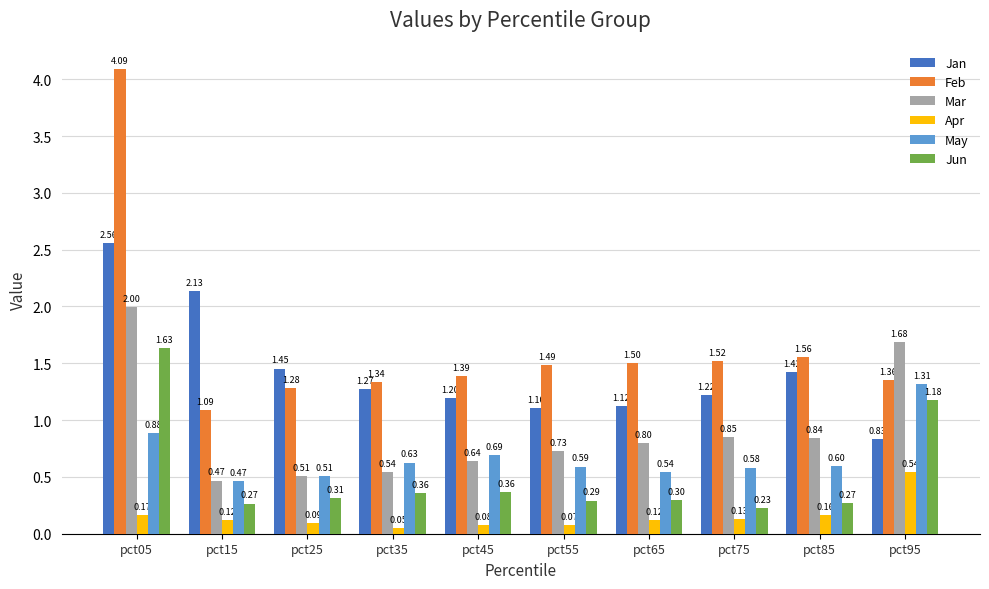

What is the difference between the maximum and second lowest values in the May series?

0.8